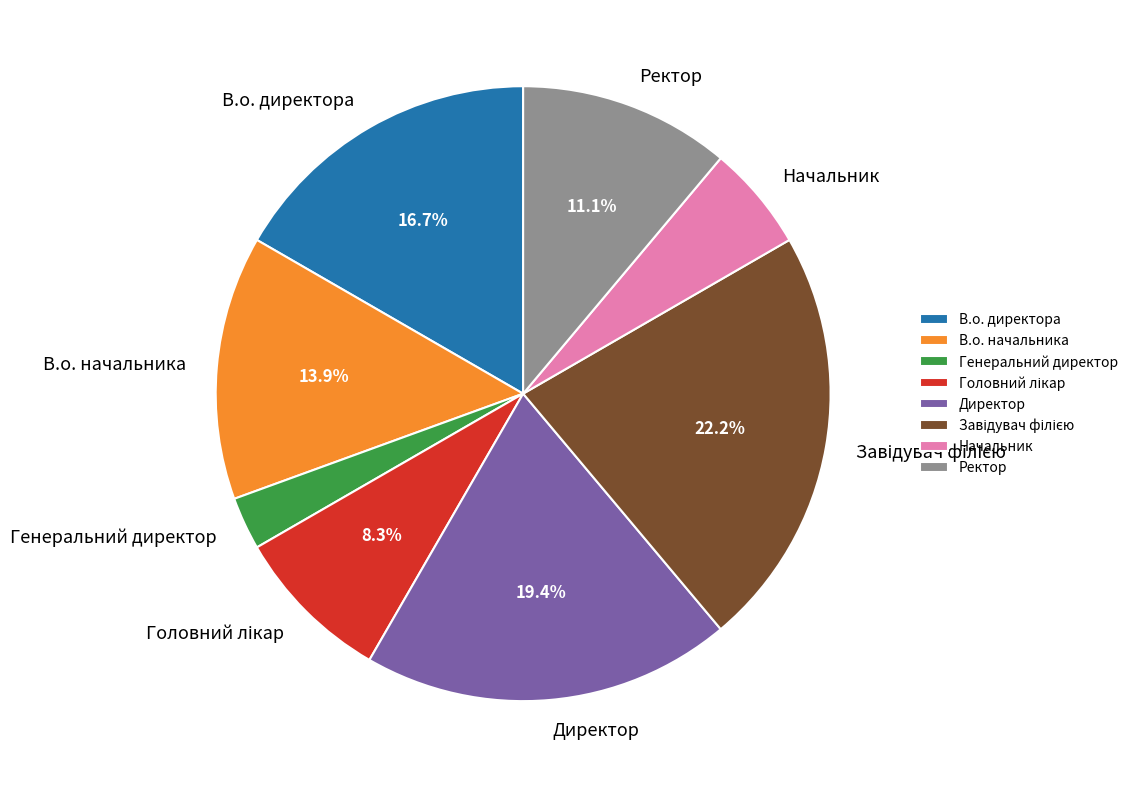

How many slices are in this pie chart?

8